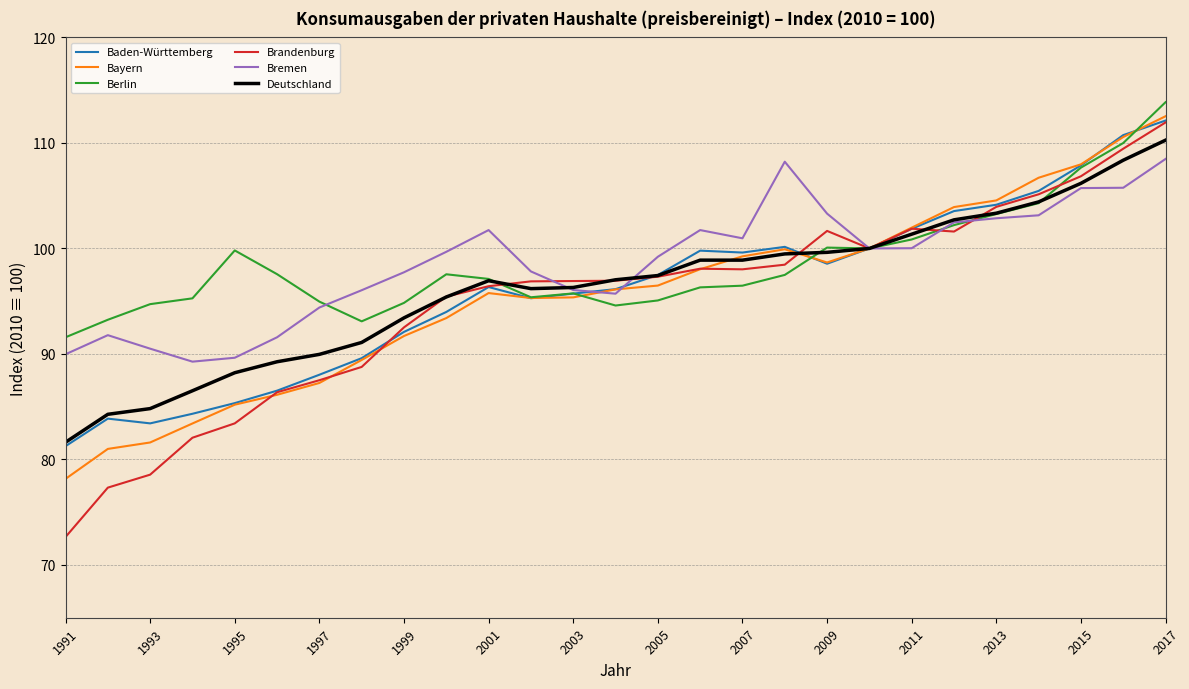

Which series has the widest spread of values?

Brandenburg